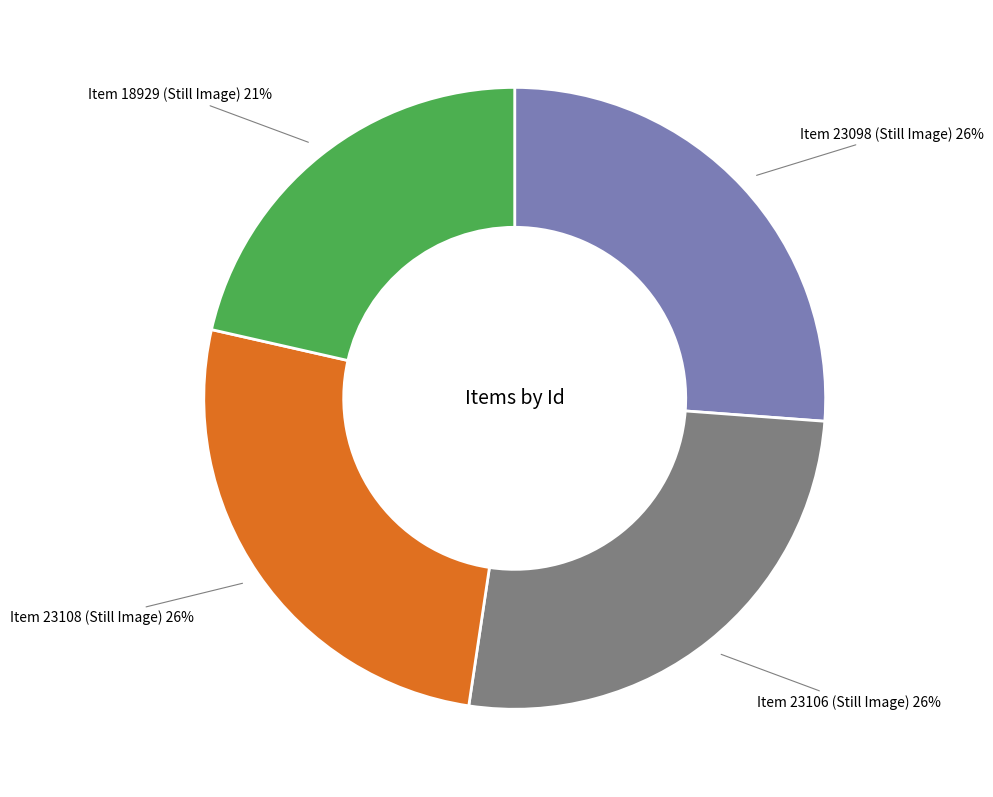

Is there any slice that represents more than half of the pie?

No